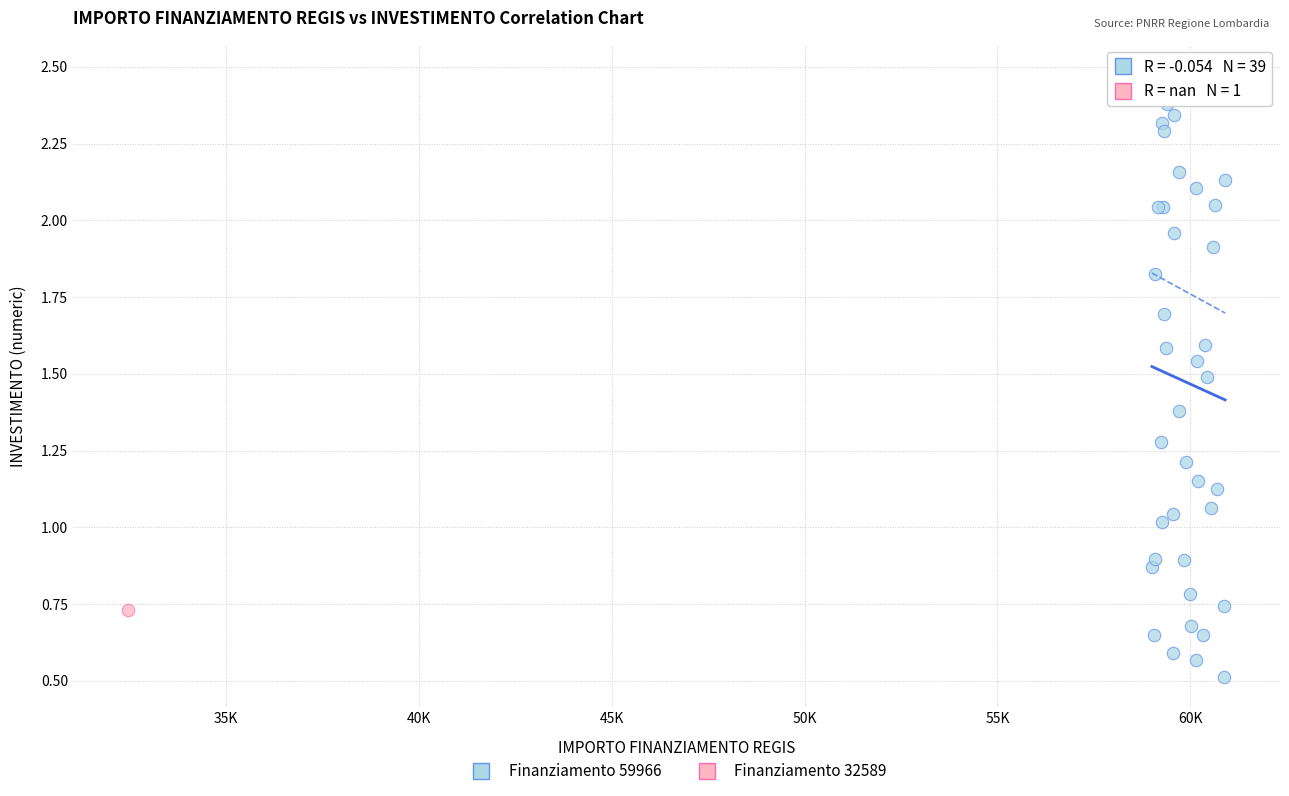

What are all the series names shown in the legend?

Finanziamento 59966, Finanziamento 32589